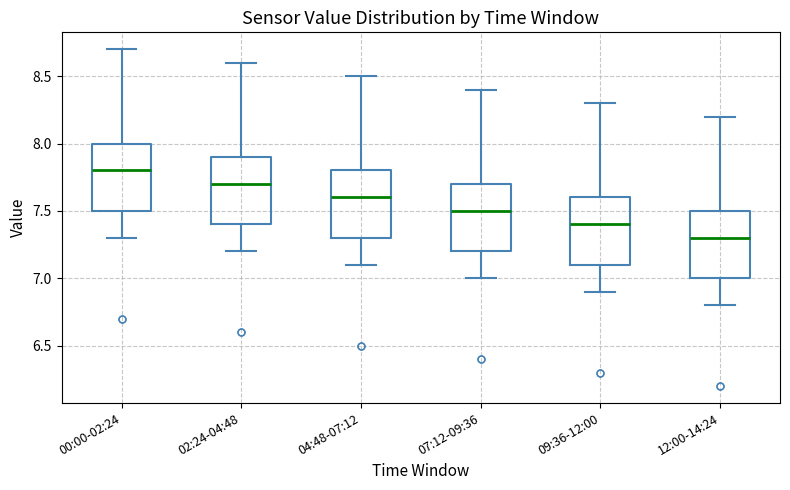

Which box's median line is the lowest?

12:00-14:24